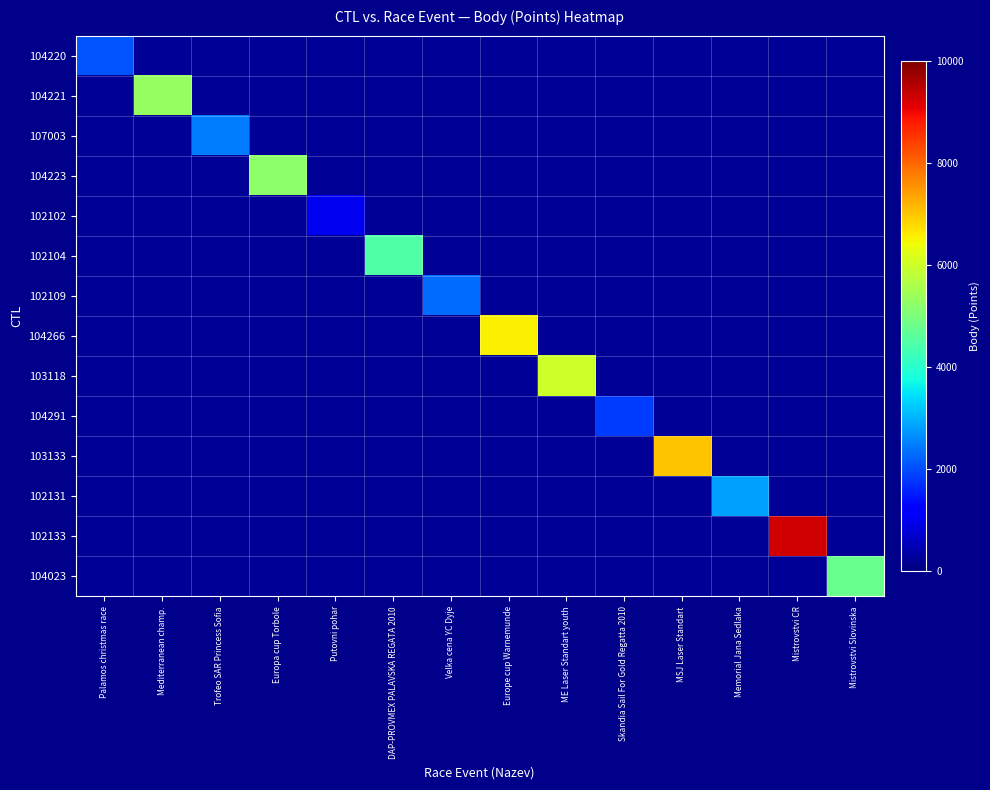

Which series has the largest total across all categories?

102133